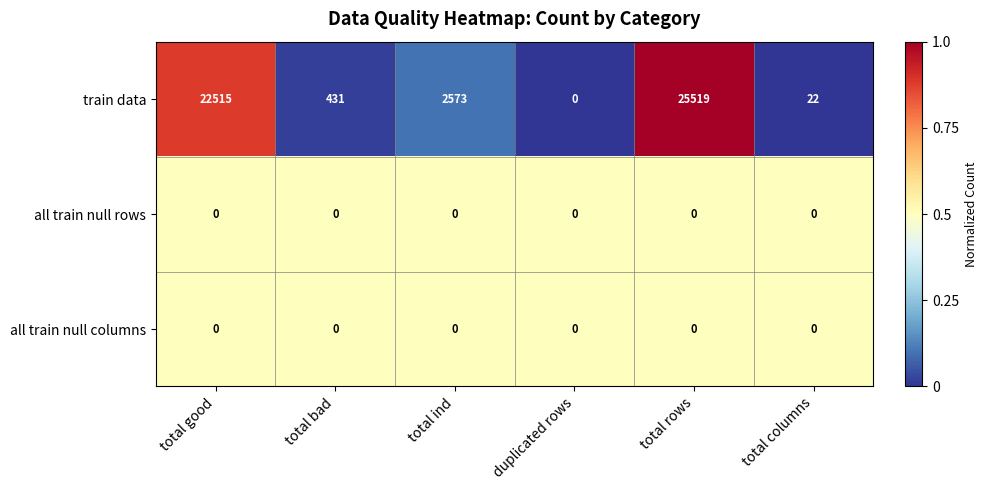

What is the average value of the train data series?

8510